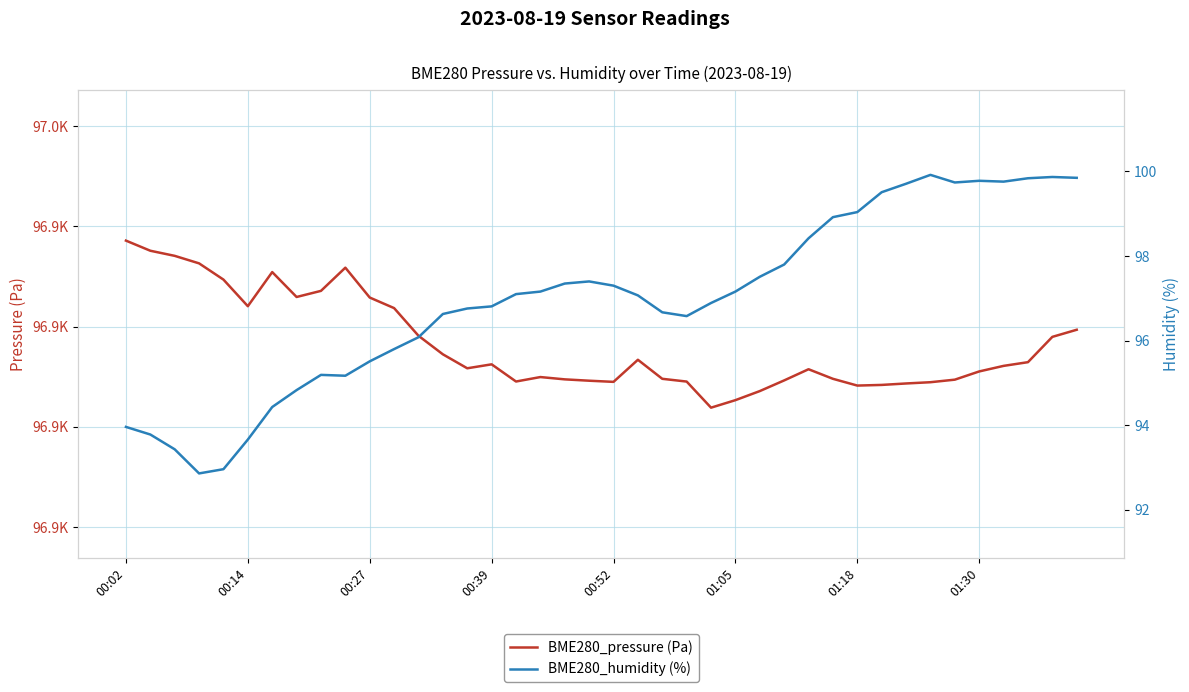

How many data points in BME280_humidity (%) are less than 97?

19